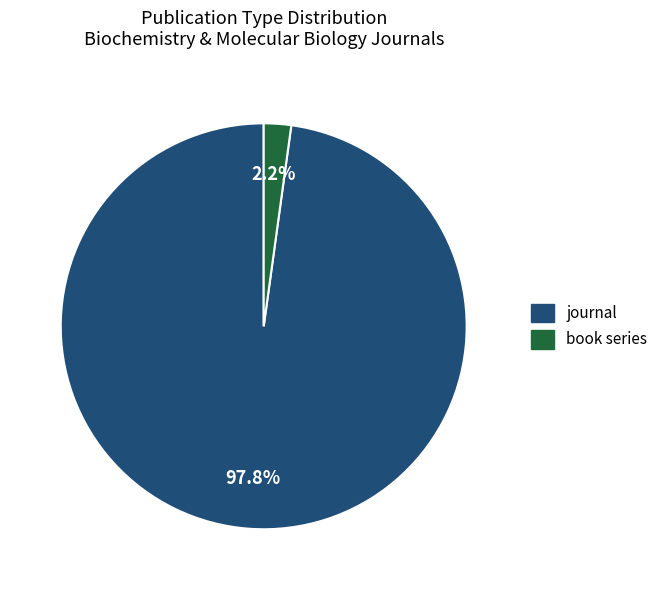

Does any single category account for the majority?

Yes